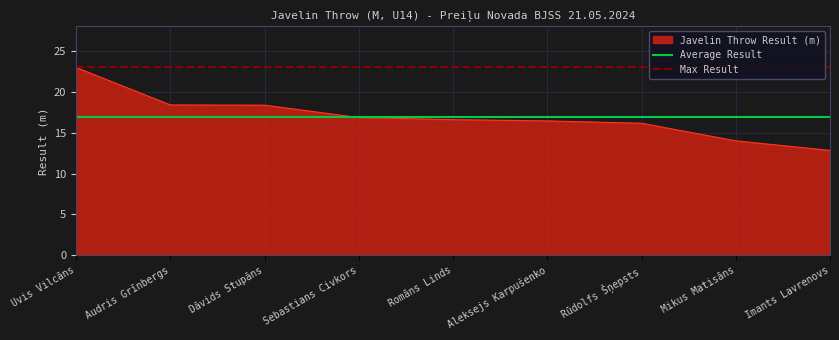

What is the highest value of the Javelin Throw Result (m) series?

23.0